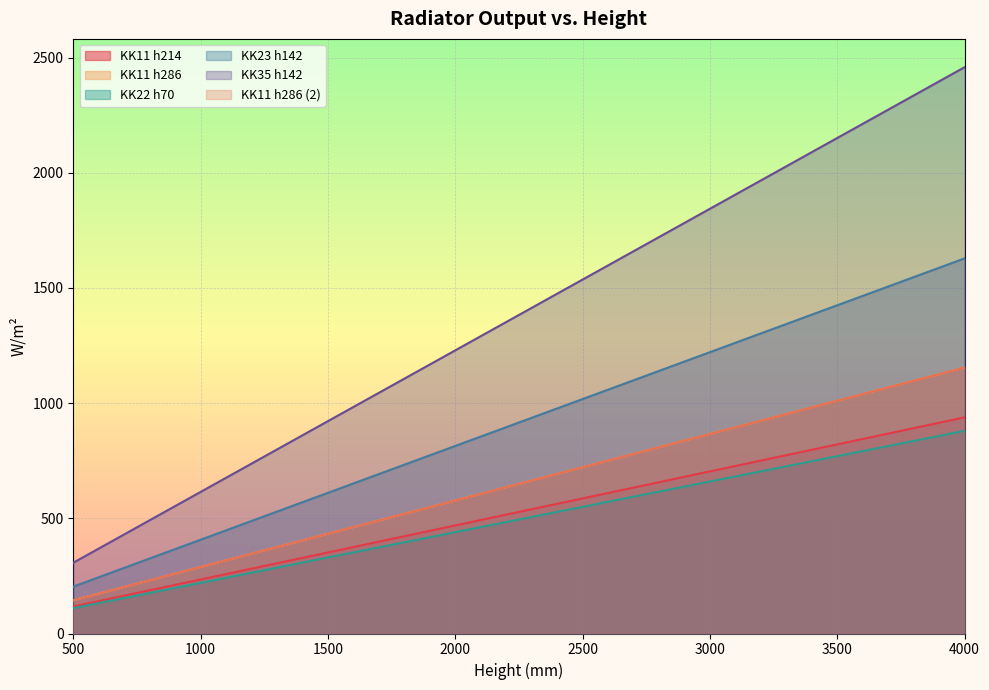

How many lines are shown in the chart?

6